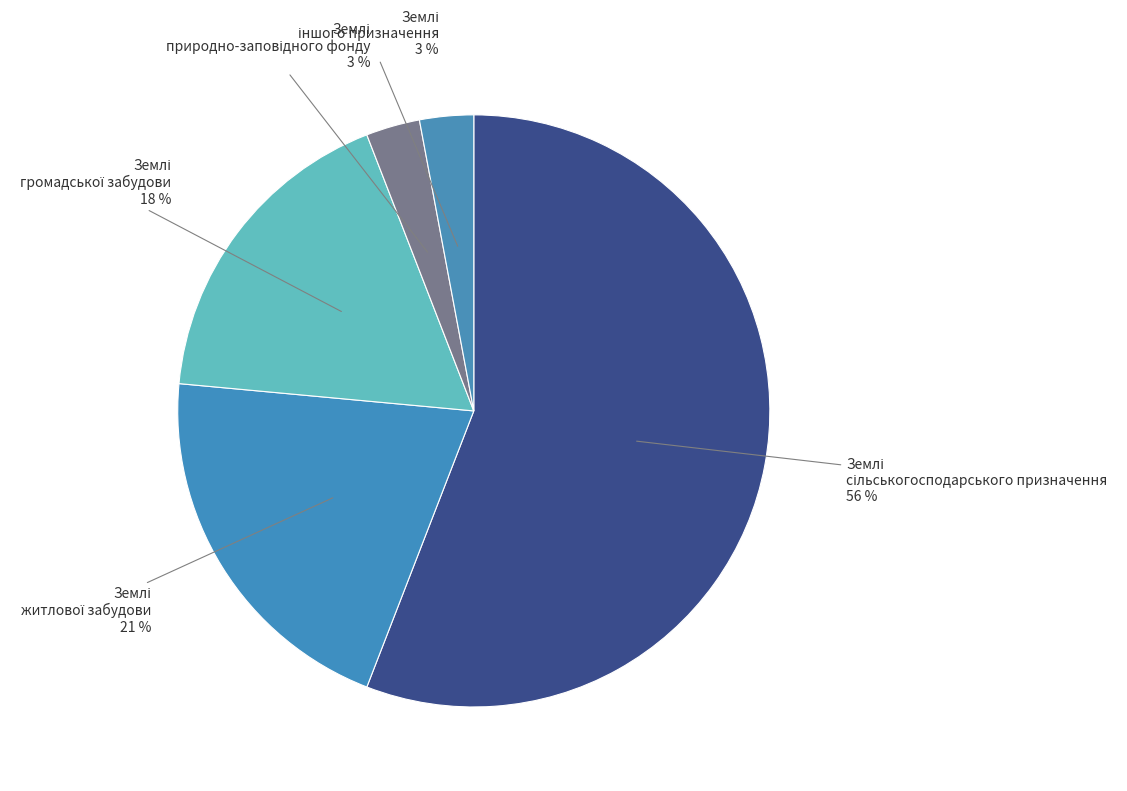

Is there a majority slice in this chart?

Yes